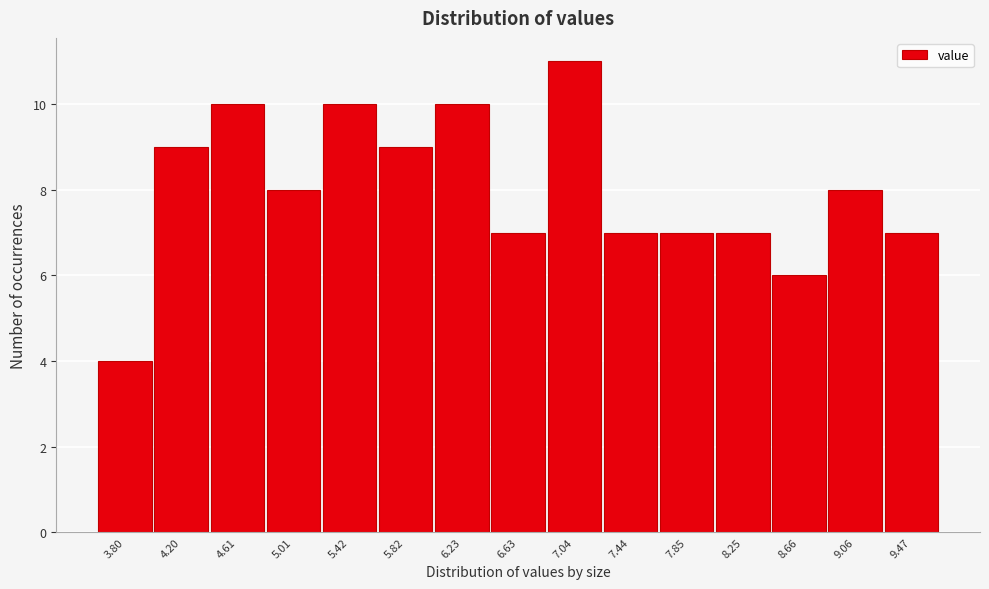

Reading left to right, extract all data points from this chart.

3.80=4	4.20=9	4.61=10	5.01=8	5.42=10	5.82=9	6.23=10	6.63=7	7.04=11	7.44=7	7.85=7	8.25=7	8.66=6	9.06=8	9.47=7